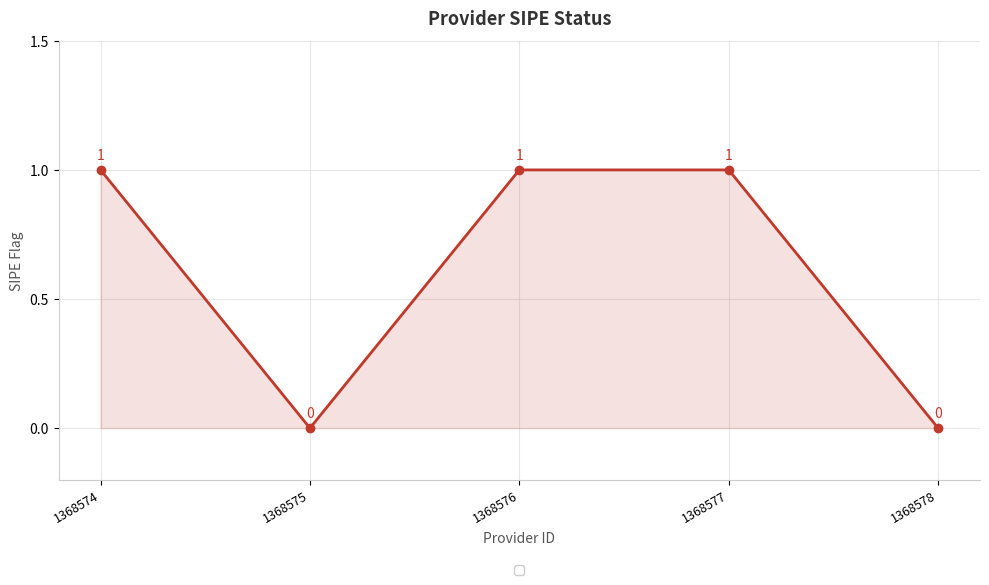

Does the chart display data point markers on the line(s)?

Yes